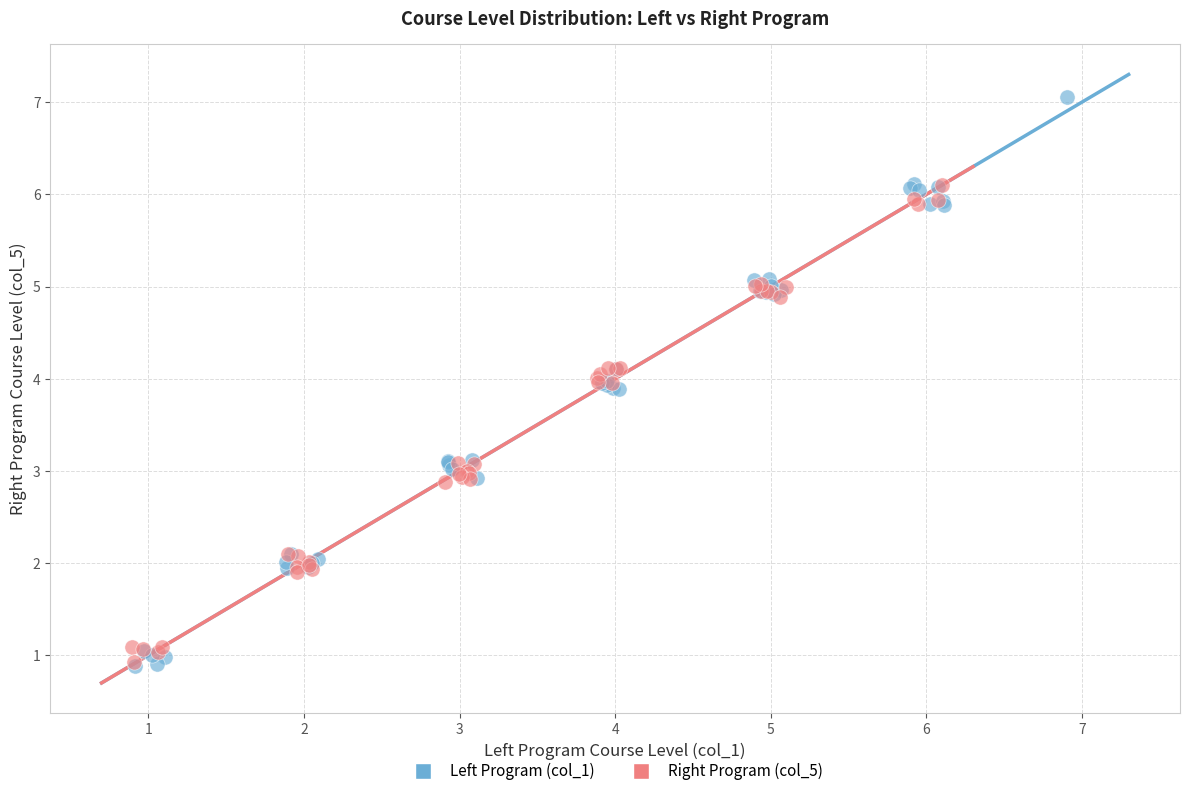

Which series has the widest spread of Y values?

Left Program (col_1)